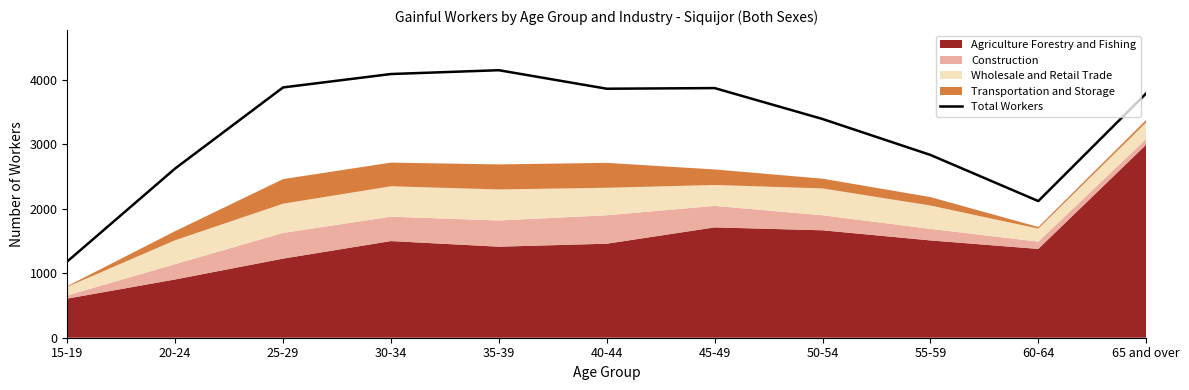

What position from the left is 35-39?

5